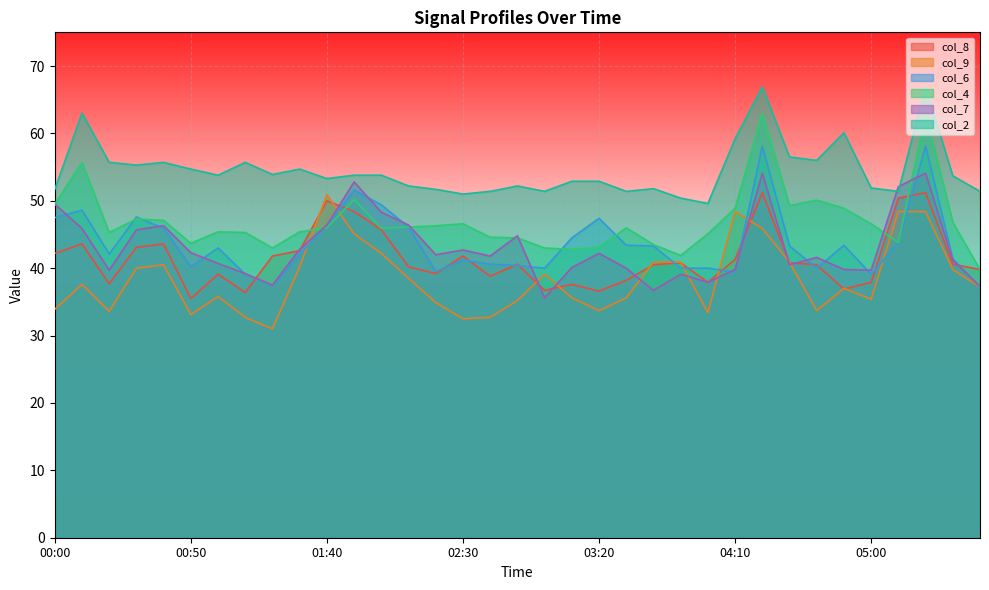

What is the difference between the col_7 values at 03:50 and 03:00?

3.5